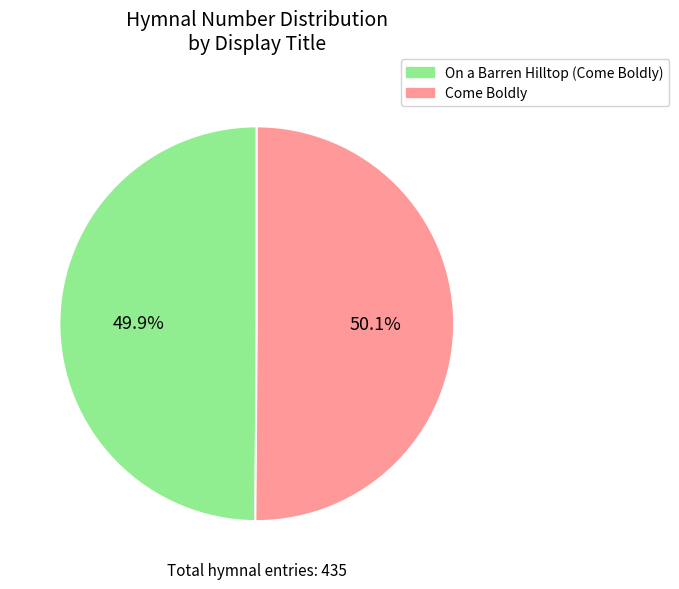

How many slices are in this pie chart?

2